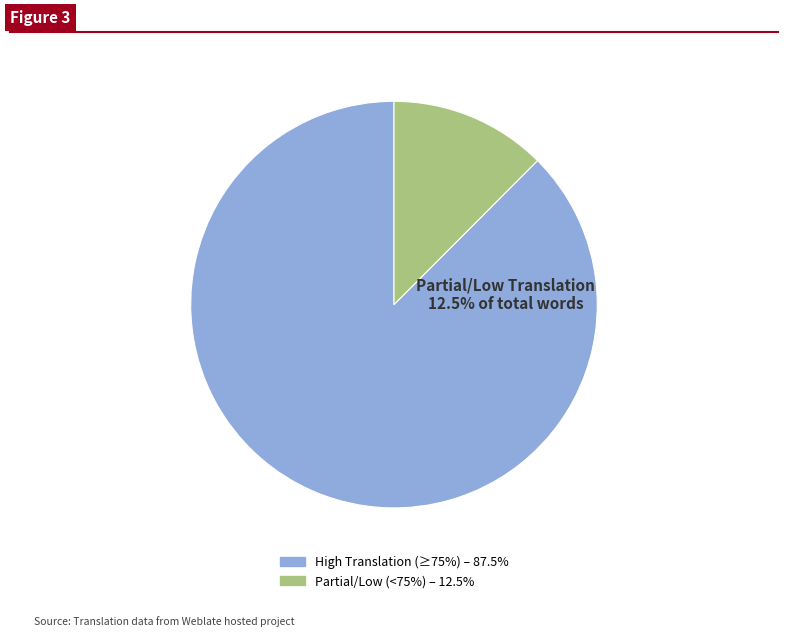

How many segments does this pie chart have?

2